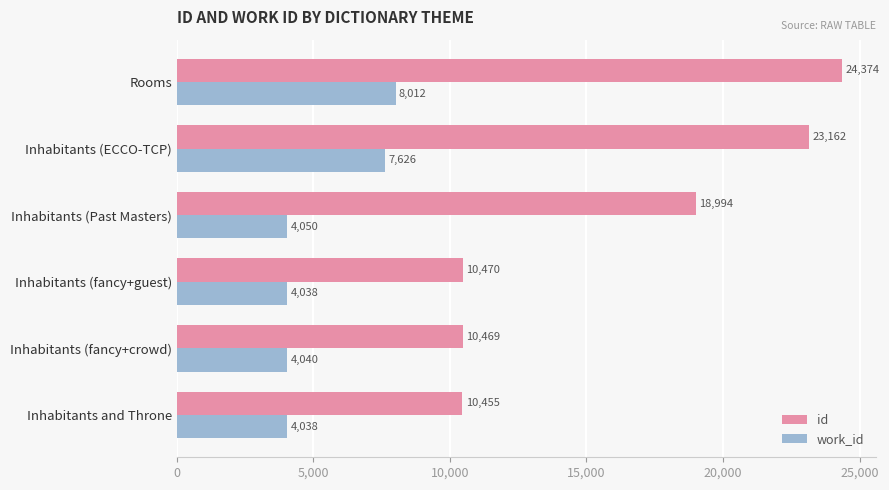

What is the maximum value for work_id?

8012